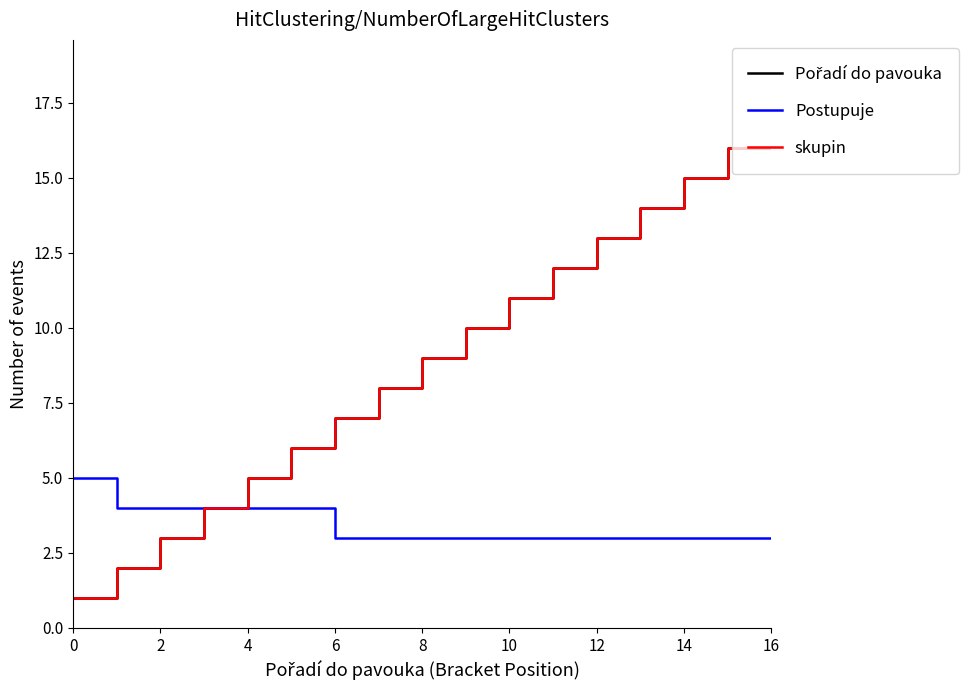

At how many categories does at least one series exceed 8?

9